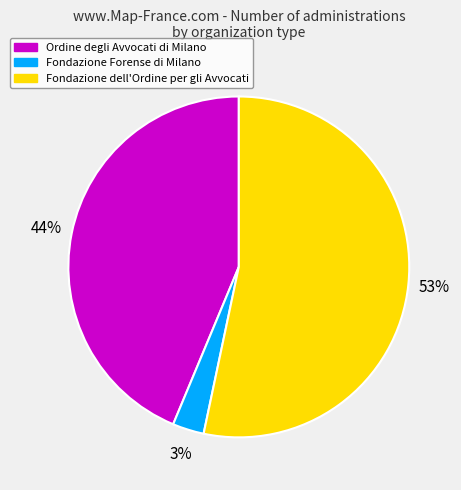

Does Ordine degli Avvocati di Milano represent more than half of the total?

No